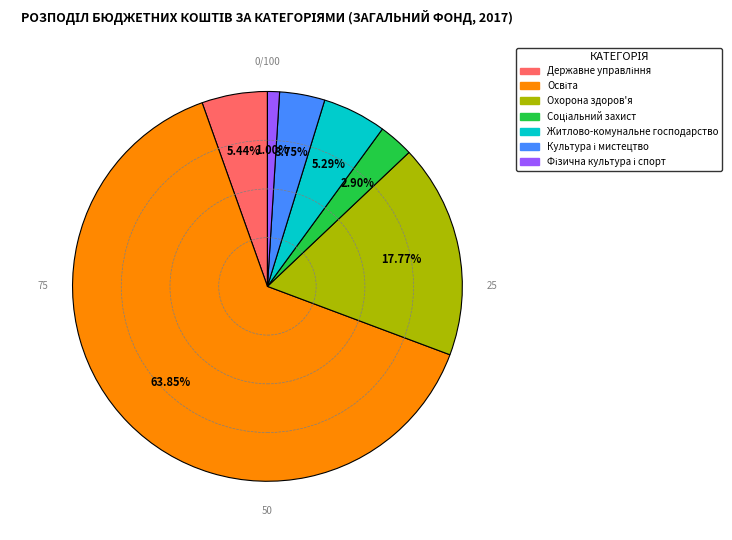

Does any single category account for the majority?

Yes